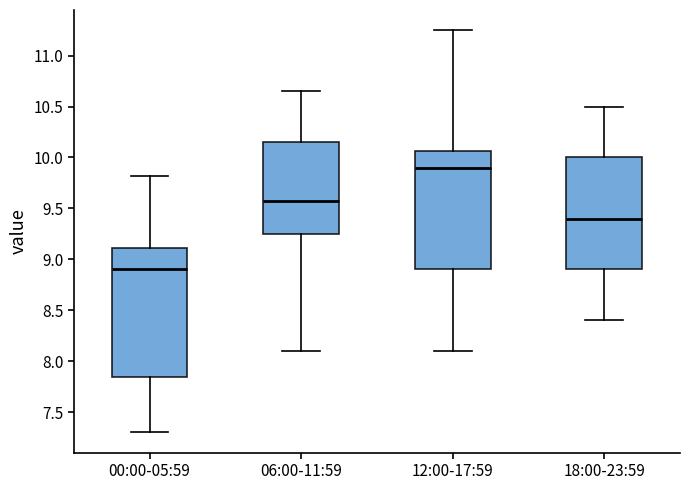

Reading left to right, transcribe this box plot: for each box, give where its median line is, the range the box spans, and where its two whiskers end, as read against the y-axis. The values are not printed on the chart, so give them approximately, as read against the axis.

00:00-05:59: median 8.90, box 7.85 to 9.10, whiskers 7.30 to 9.80
06:00-11:59: median 9.55, box 9.25 to 10.15, whiskers 8.10 to 10.65
12:00-17:59: median 9.90, box 8.90 to 10.05, whiskers 8.10 to 11.25
18:00-23:59: median 9.40, box 8.90 to 10.00, whiskers 8.40 to 10.50